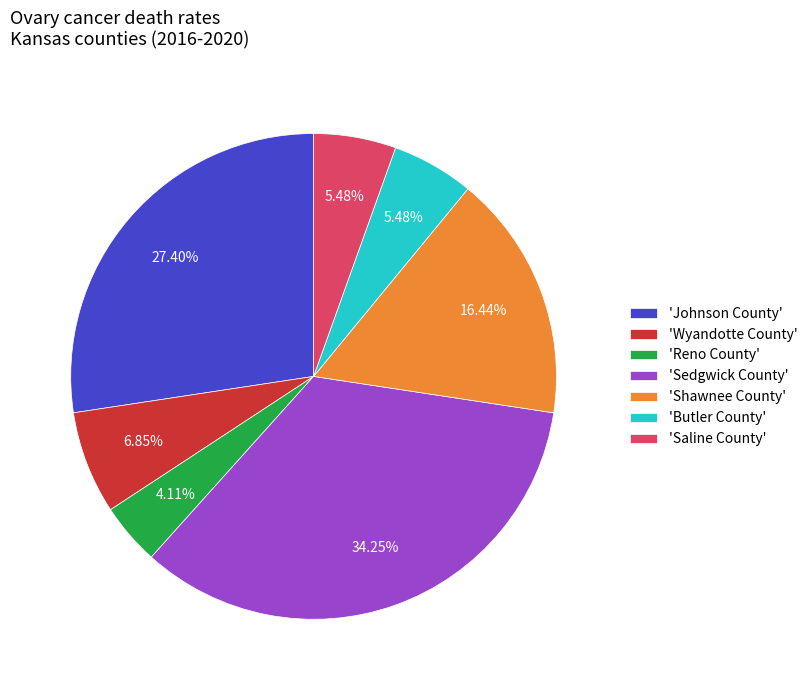

Which category has the biggest portion of the pie?

'Sedgwick County'